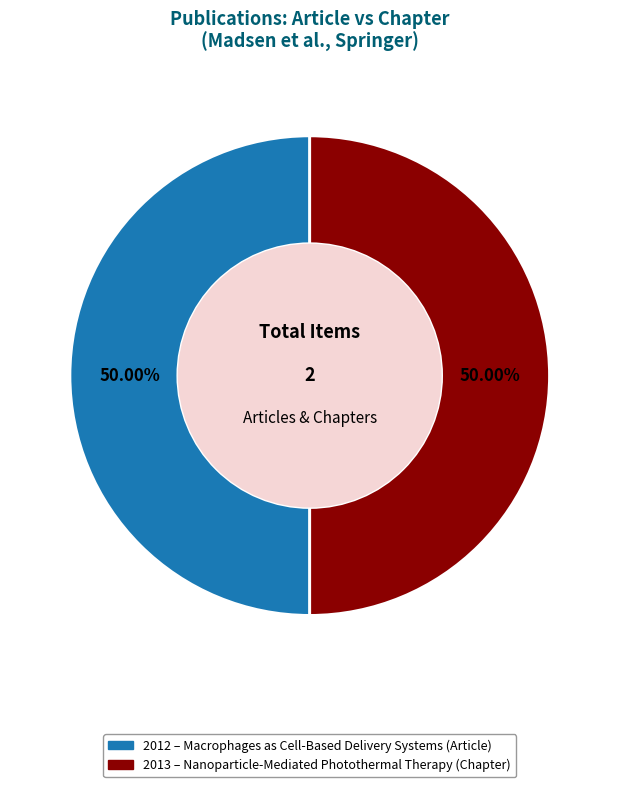

Is there any slice that represents more than half of the pie?

Yes